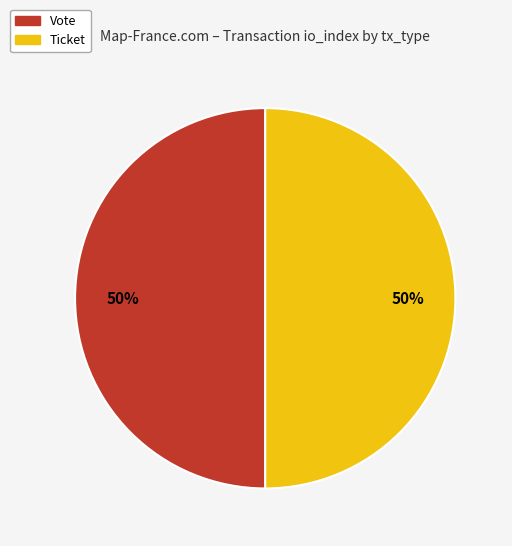

The Vote slice represents 94% of the pie. True or false?

False